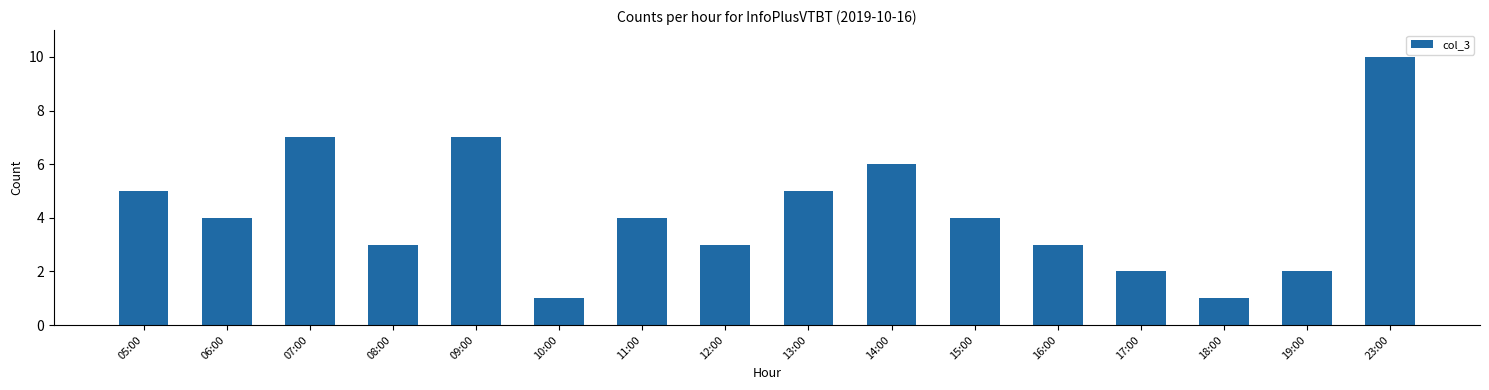

What is the greatest value displayed?

10